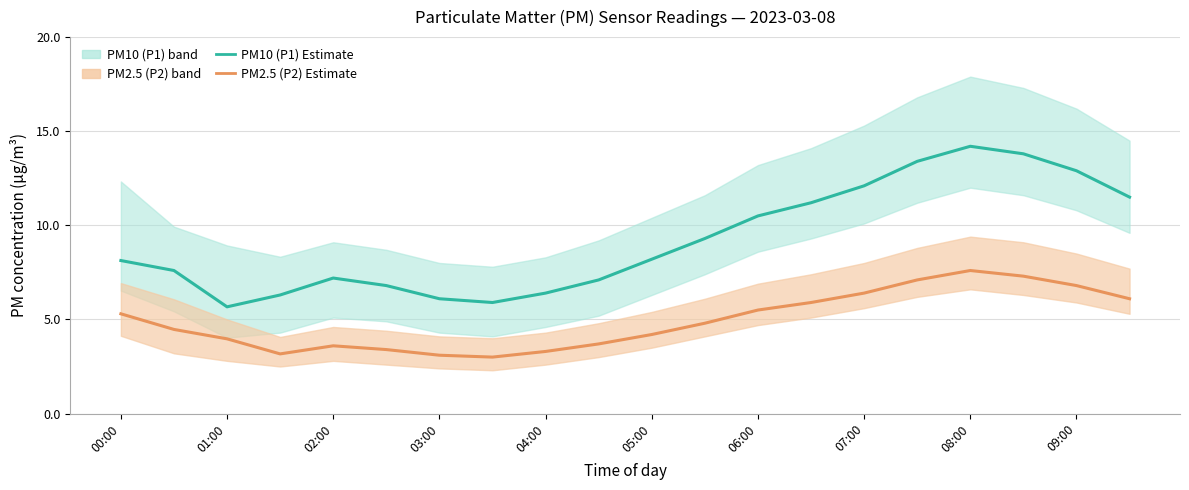

Reading right to left, list all the values displayed in this chart.

PM10 (P1) Estimate: 11.5	12.9	13.8	14.2	13.4	12.1	11.2	10.5	9.3	8.2	7.1	6.4	5.9	6.1	6.8	7.2	6.3	5.7	7.6	8.1
PM2.5 (P2) Estimate: 6.1	6.8	7.3	7.6	7.1	6.4	5.9	5.5	4.8	4.2	3.7	3.3	3.0	3.1	3.4	3.6	3.2	4.0	4.5	5.3